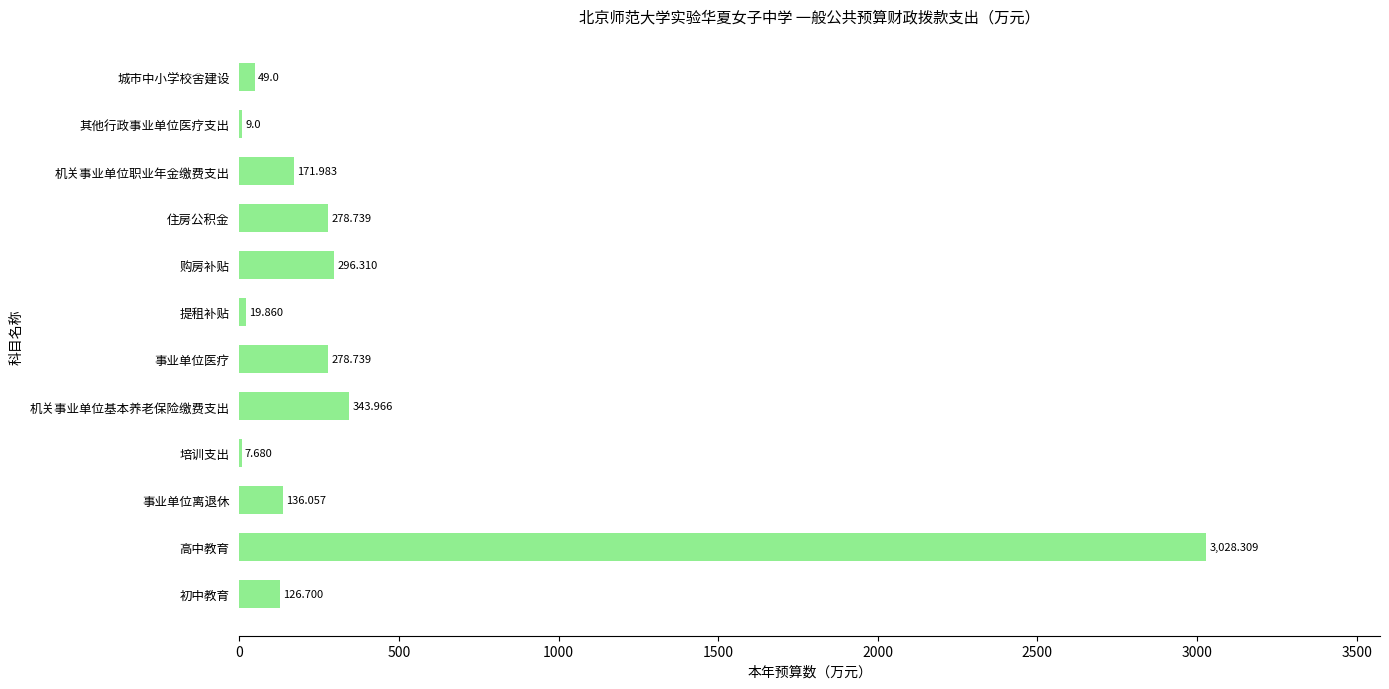

At which label is the value closest to 1517?

机关事业单位基本养老保险缴费支出